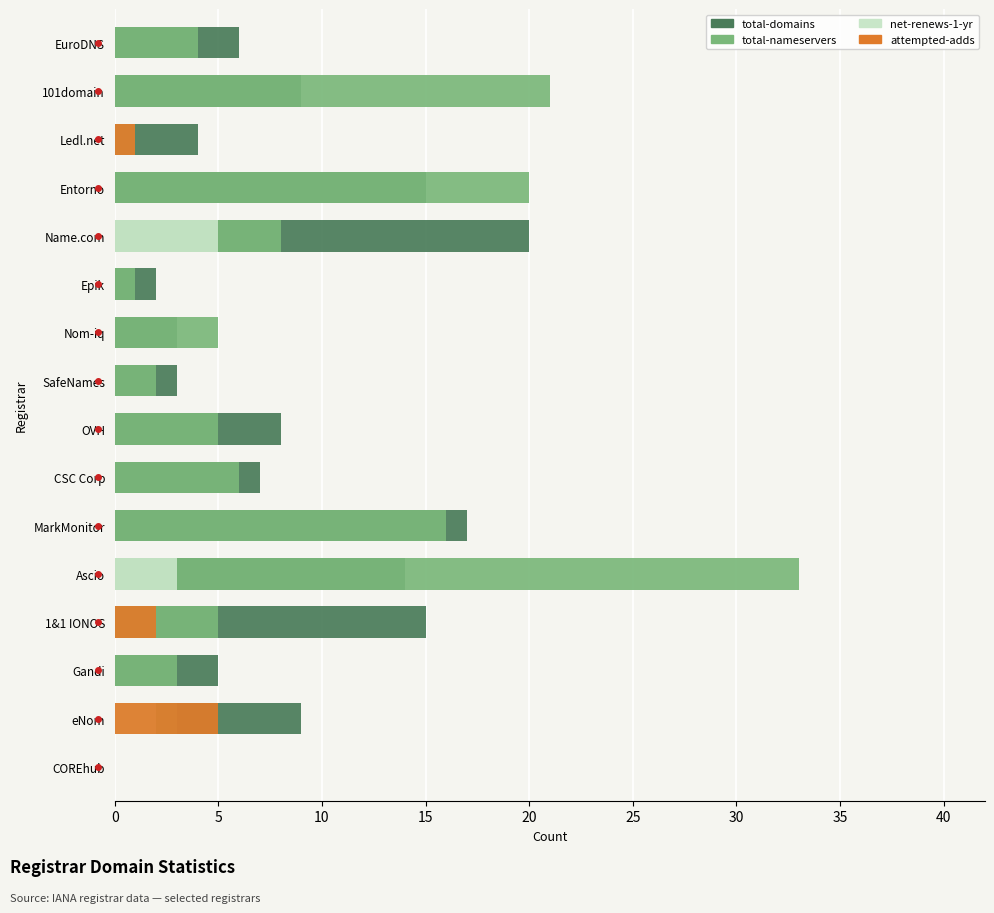

At 1&1 IONOS, list the series in order from smallest to largest.

net-renews-1-yr, attempted-adds, total-nameservers, total-domains